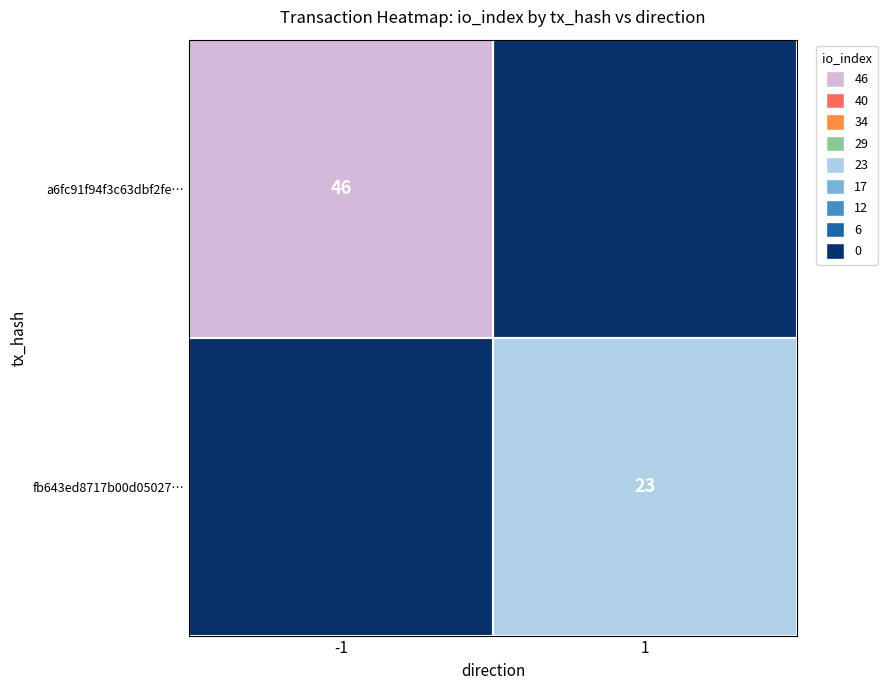

The a6fc91f94f3c63dbf2fe… series shows 46 at -1. True or false?

True